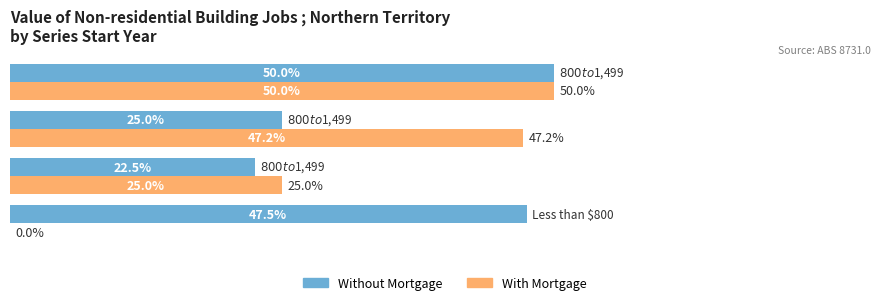

What are all the series names shown in the legend?

Without Mortgage, With Mortgage